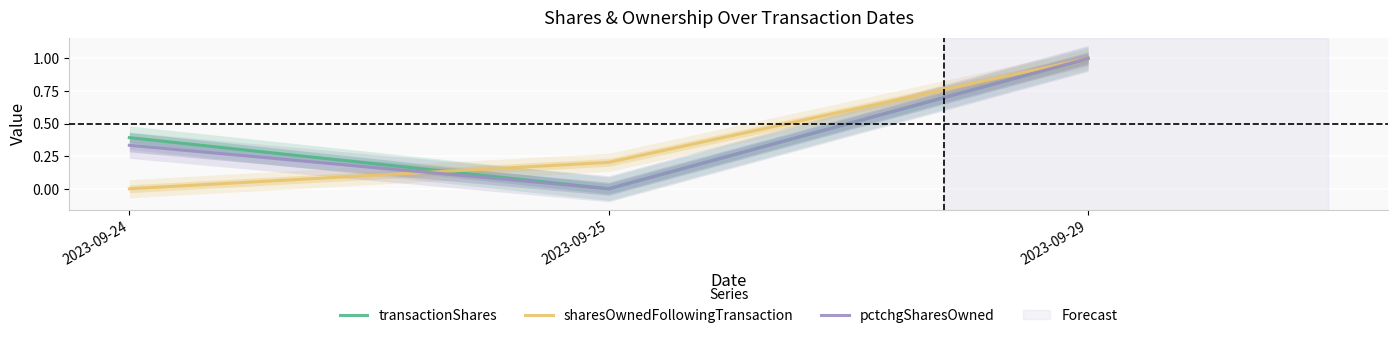

Between 2023-09-24 and 2023-09-29, which series saw the biggest shift?

sharesOwnedFollowingTransaction